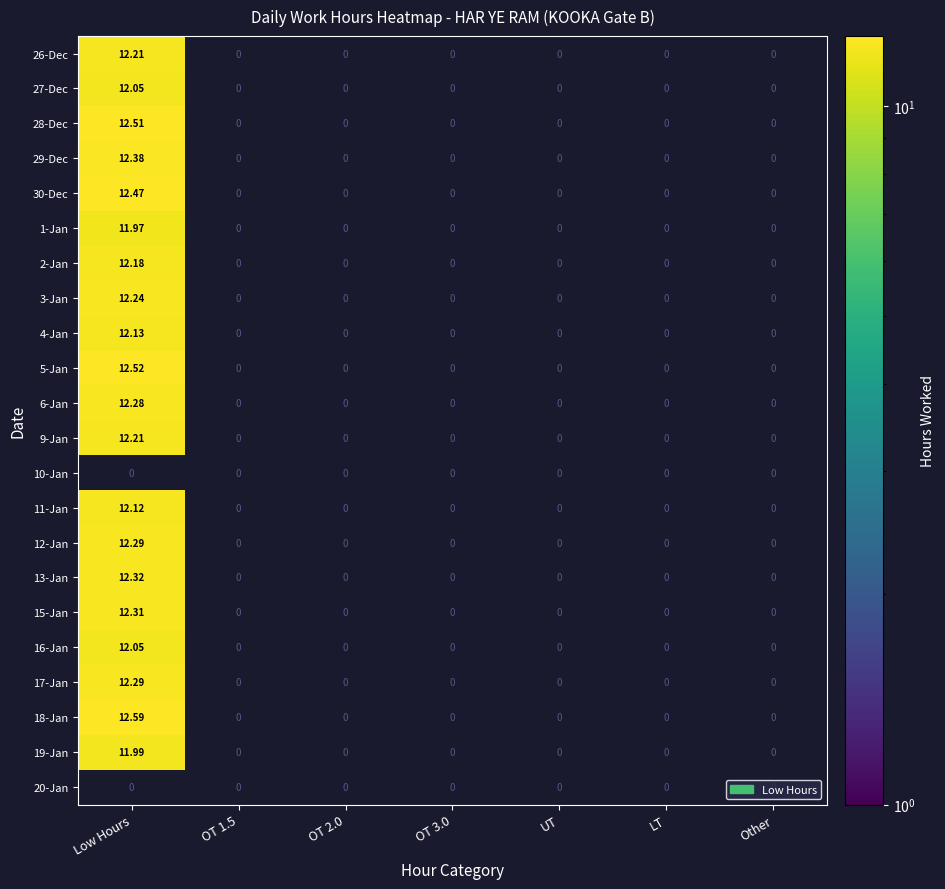

What is the highest value of the 30-Dec series?

12.5